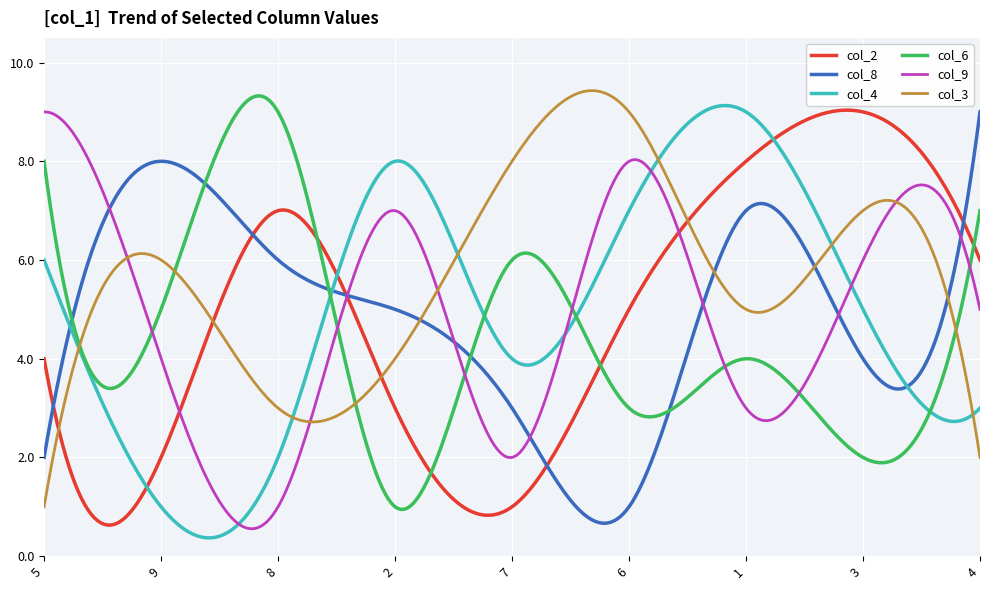

Count the number of categories in the chart.

300